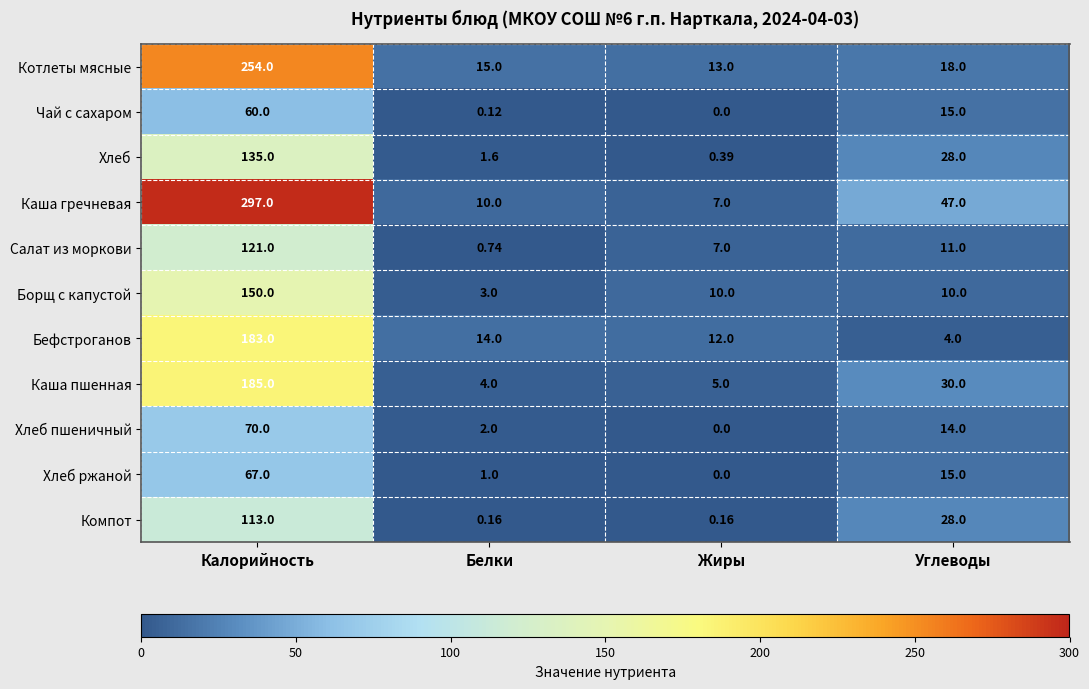

Between Белки and Жиры, which series saw the biggest shift?

Борщ с капустой